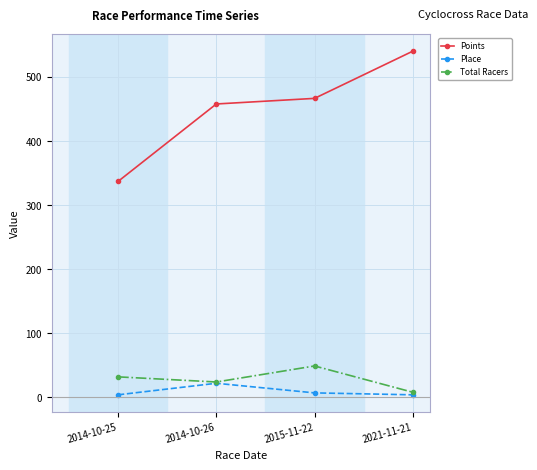

Which series changed the most between 2014-10-25 and 2015-11-22?

Points